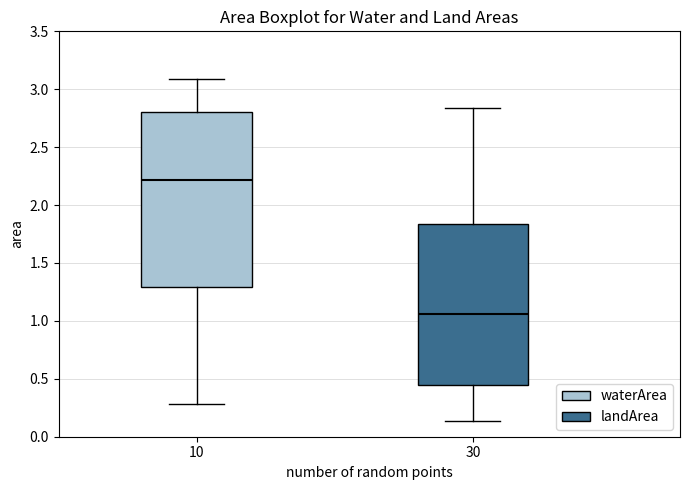

Reading left to right, read every box against the y-axis: the position of its median line, the range the box covers, and the ends of its whiskers. The values are not printed on the chart, so give them approximately, as read against the axis.

10: median 2.20, box 1.30 to 2.80, whiskers 0.30 to 3.10
30: median 1.05, box 0.45 to 1.85, whiskers 0.15 to 2.85